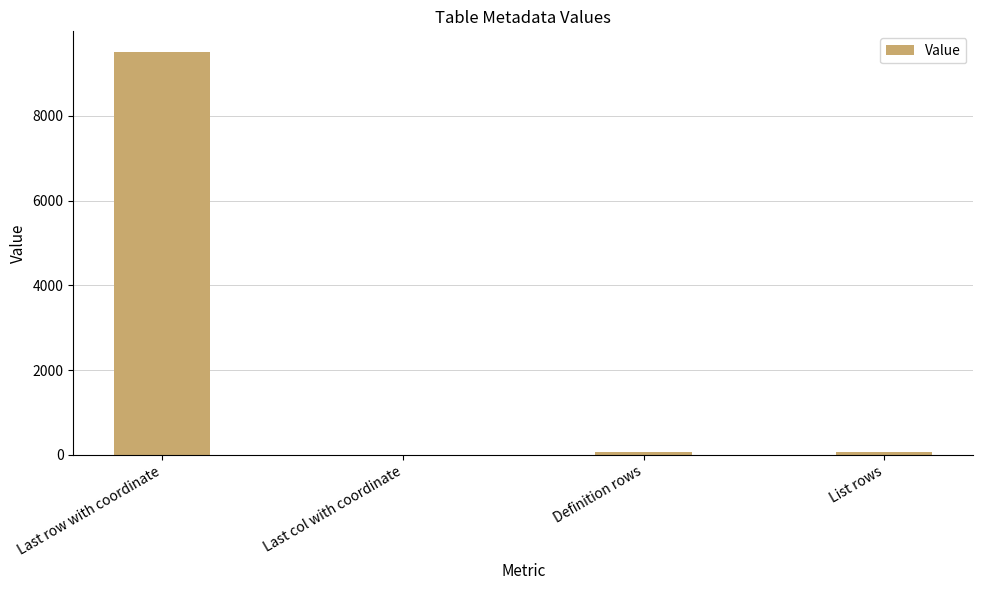

At which label is the value closest to 4760?

Definition rows